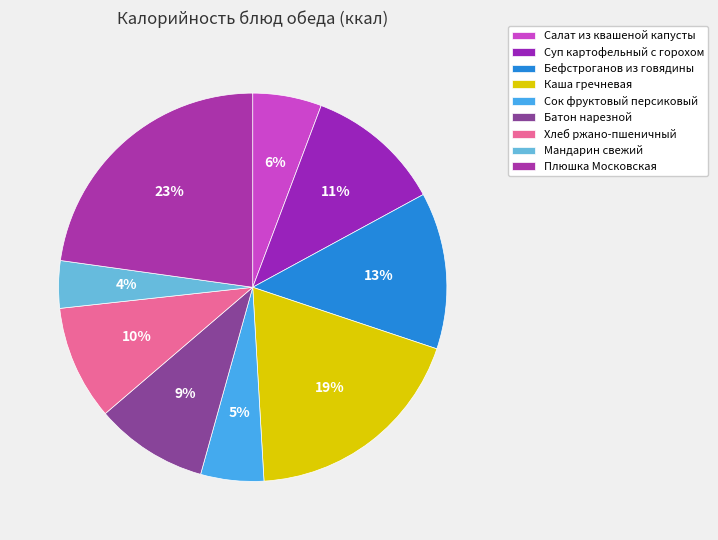

How many segments does this pie chart have?

9